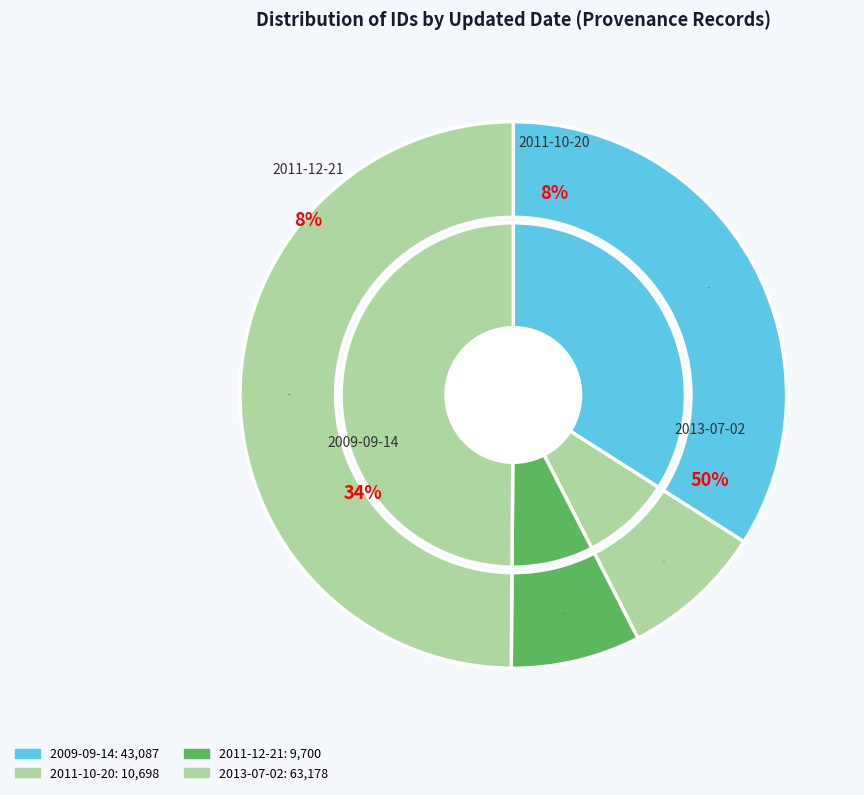

To the nearest percent, what portion does 2013-07-02 (10160) represent?

8%